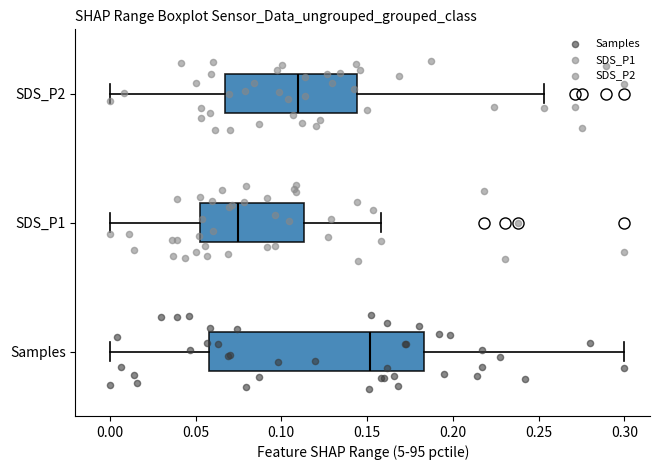

Reading bottom to top, read every box against the x-axis: the position of its median line, the range the box covers, and the ends of its whiskers. The values are not printed on the chart, so give them approximately, as read against the axis.

Samples: median 0.150, box 0.060 to 0.185, whiskers 0.000 to 0.300
SDS_P1: median 0.075, box 0.050 to 0.115, whiskers 0.000 to 0.160
SDS_P2: median 0.110, box 0.065 to 0.145, whiskers 0.000 to 0.255